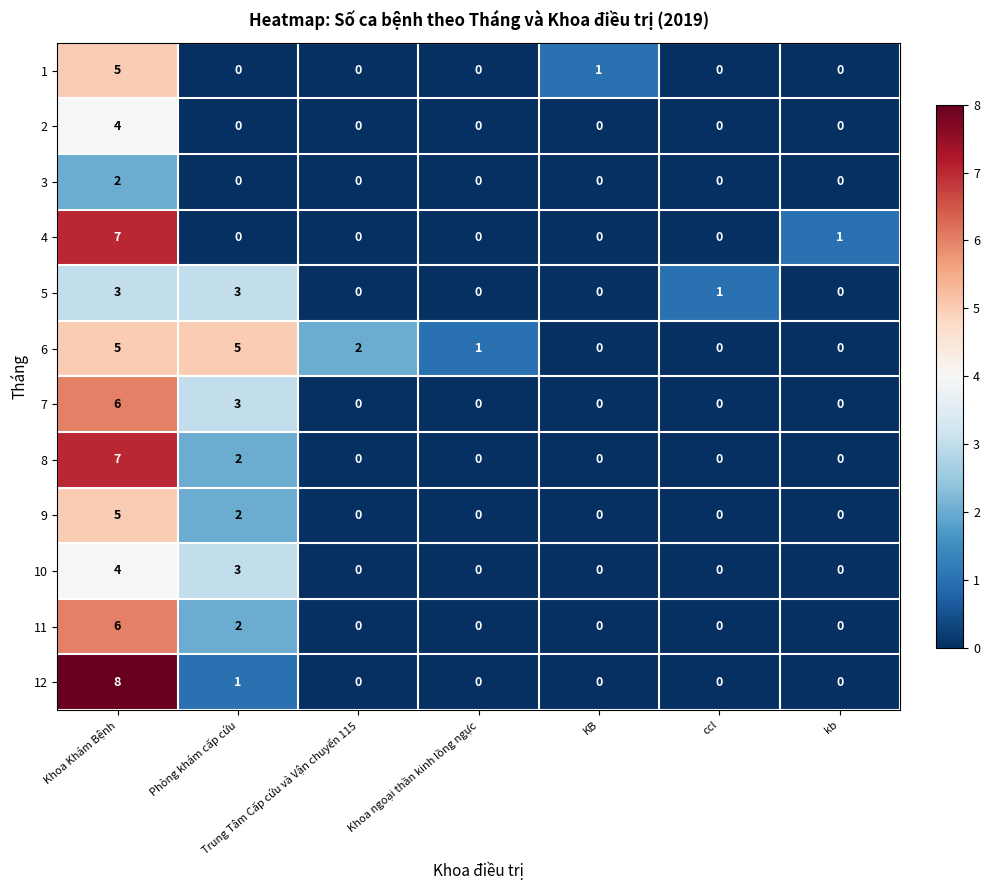

What value does the 4 series have at Khoa Khám Bệnh?

7